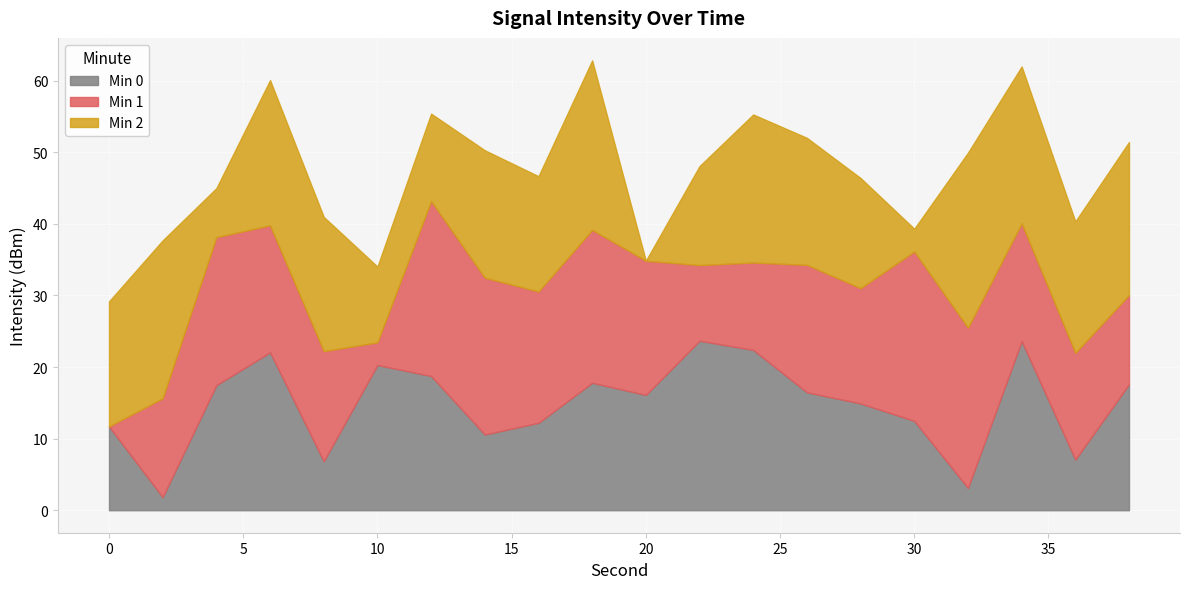

The Min 2 series shows -27.2 at 6. True or false?

False